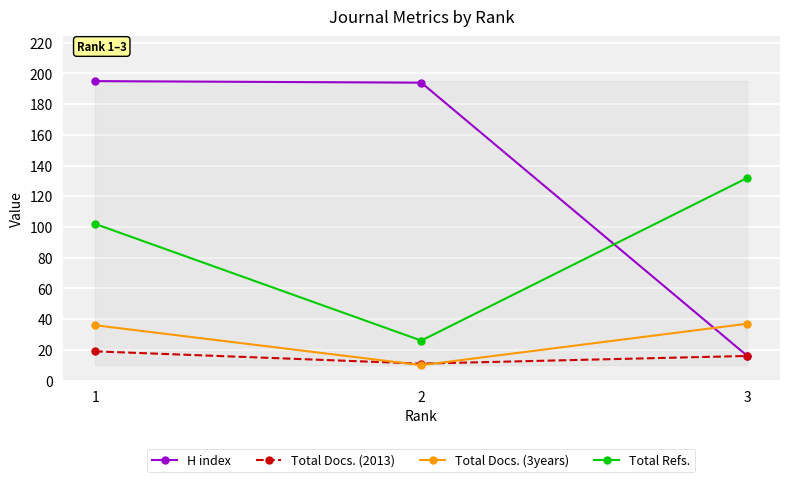

Where does the H index series first go above 194?

1